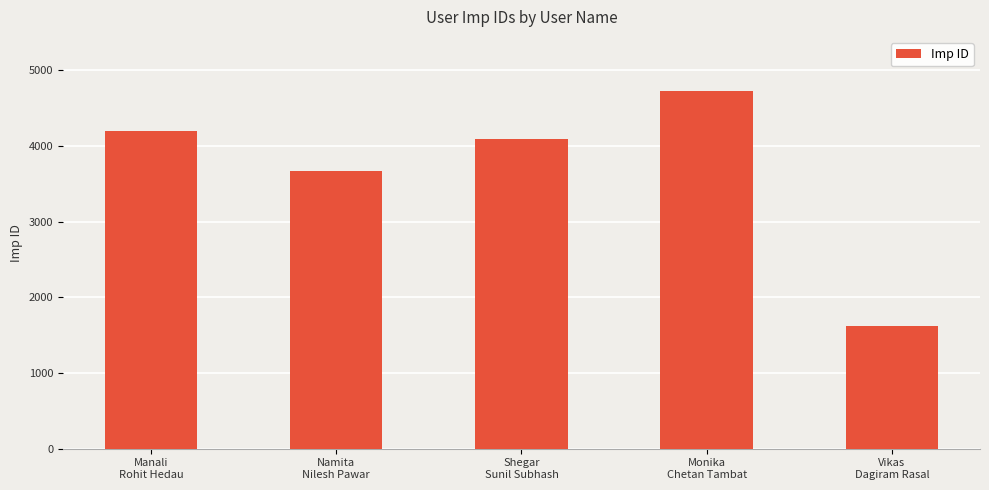

What is the sum of the values at Monika
Chetan Tambat and Manali
Rohit Hedau?

8927